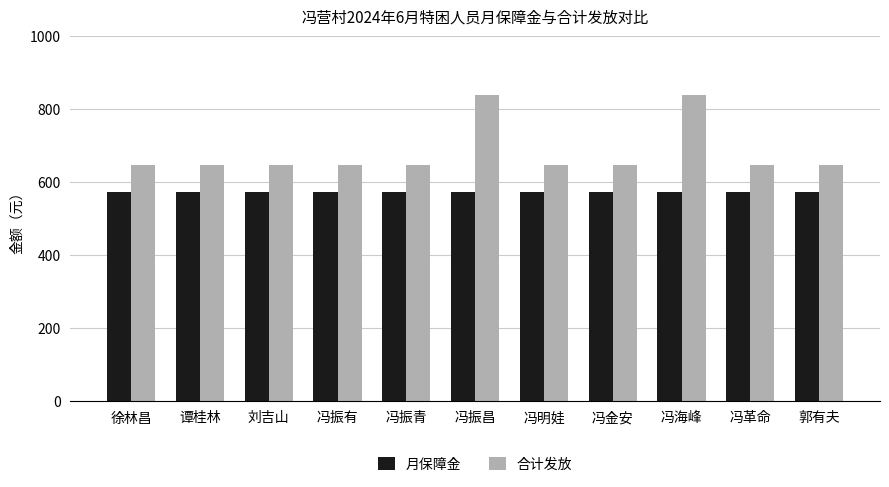

What is the greatest value displayed?

839